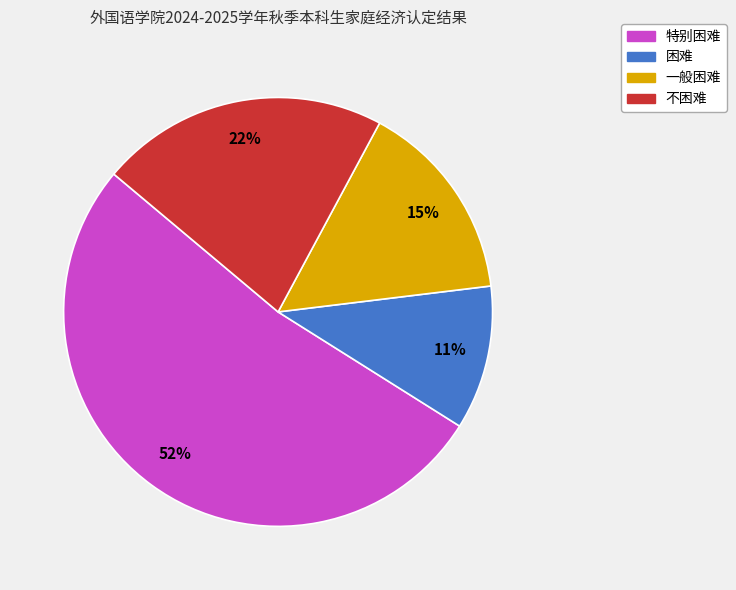

True or false: 困难 accounts for 1% of the total.

False